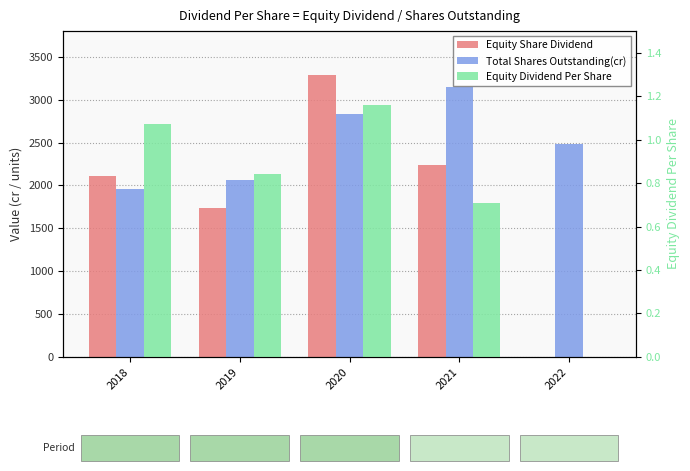

Which category has the lowest value in the Equity Dividend Per Share series?

2022